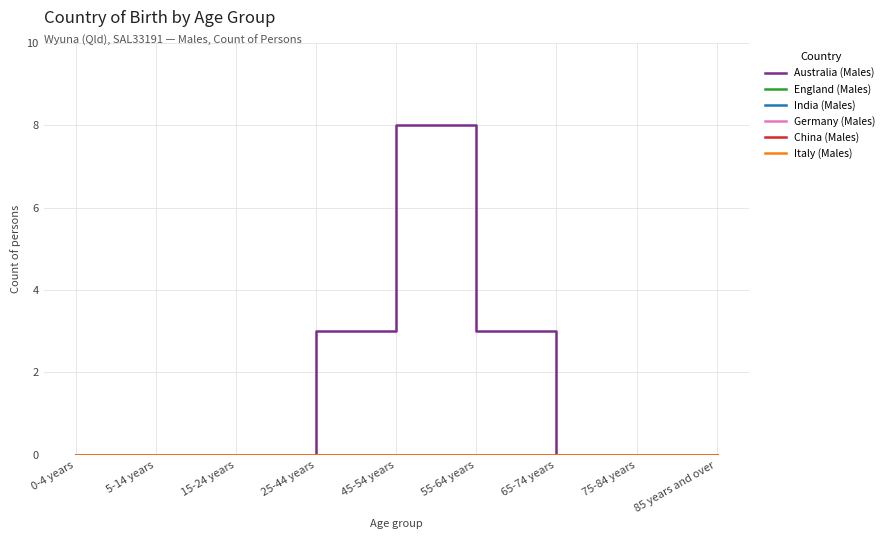

True or false: Italy (Males) has more than 1 interior local peaks.

False